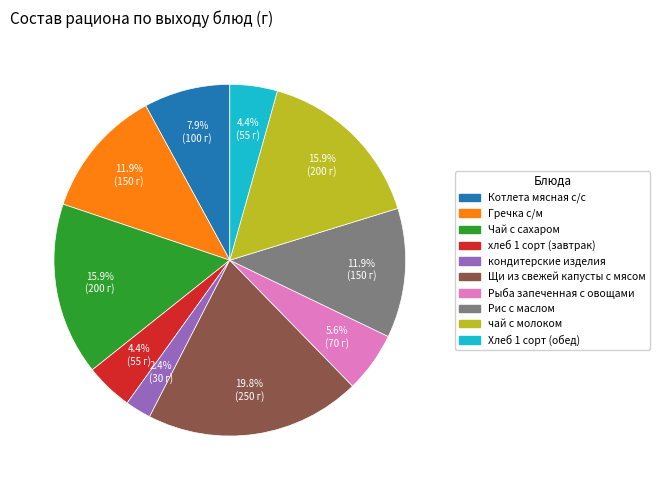

To the nearest percent, what portion does Котлета мясная с/с represent?

8%